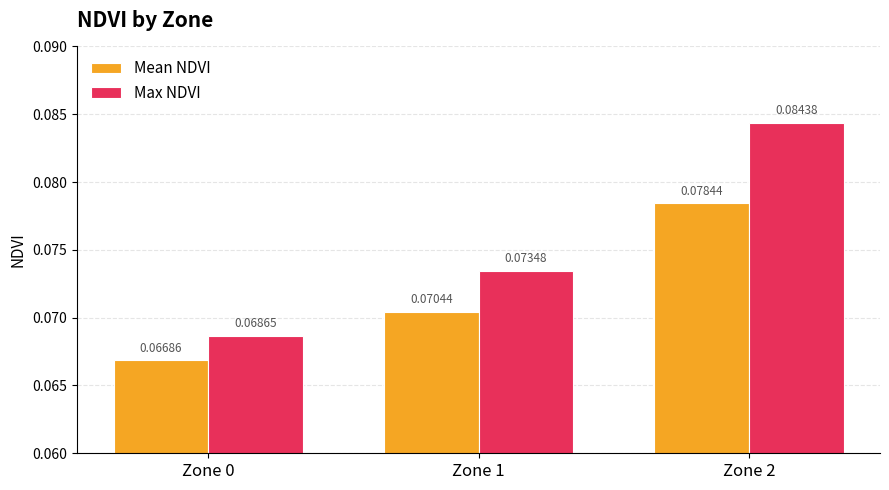

At Zone 2, list the series in order from largest to smallest.

Max NDVI, Mean NDVI